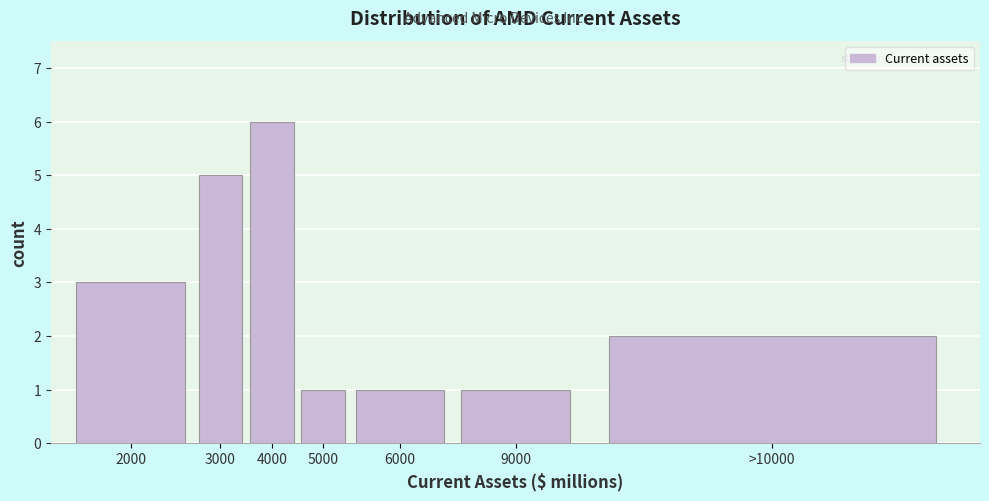

Reading right to left, transcribe all the data shown in this chart.

2	1	1	1	6	5	3